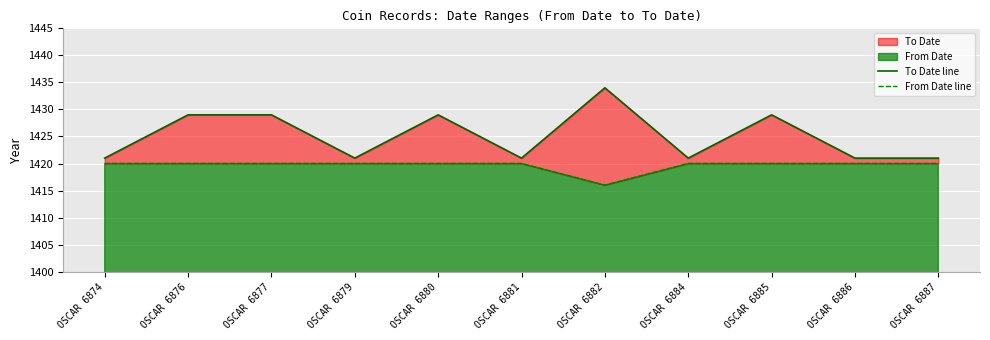

At which category does the chart reach its minimum across all series?

OSCAR 6882